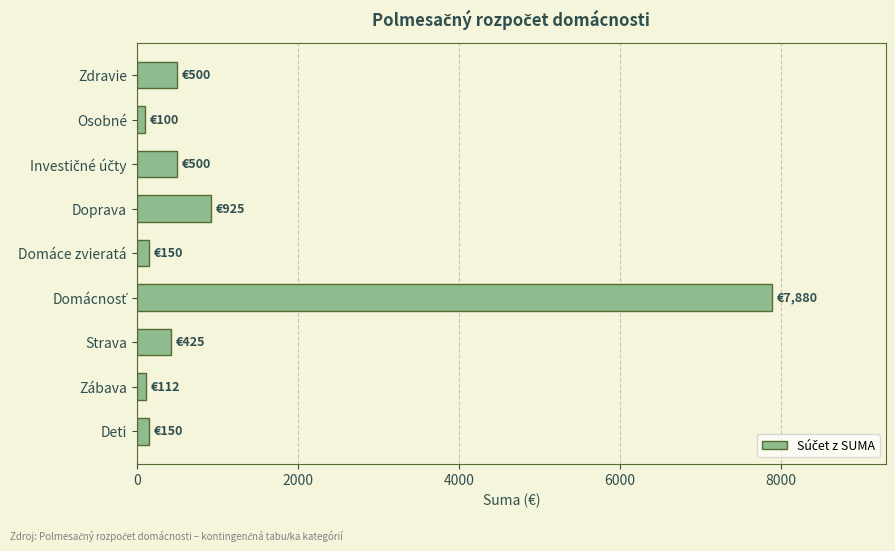

Where is the data nearest to the value 3990?

Doprava